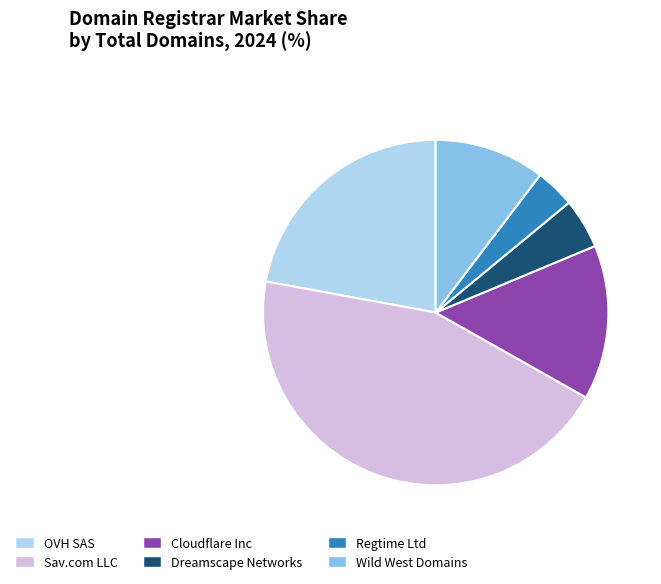

The Cloudflare Inc slice represents 9% of the pie. True or false?

False